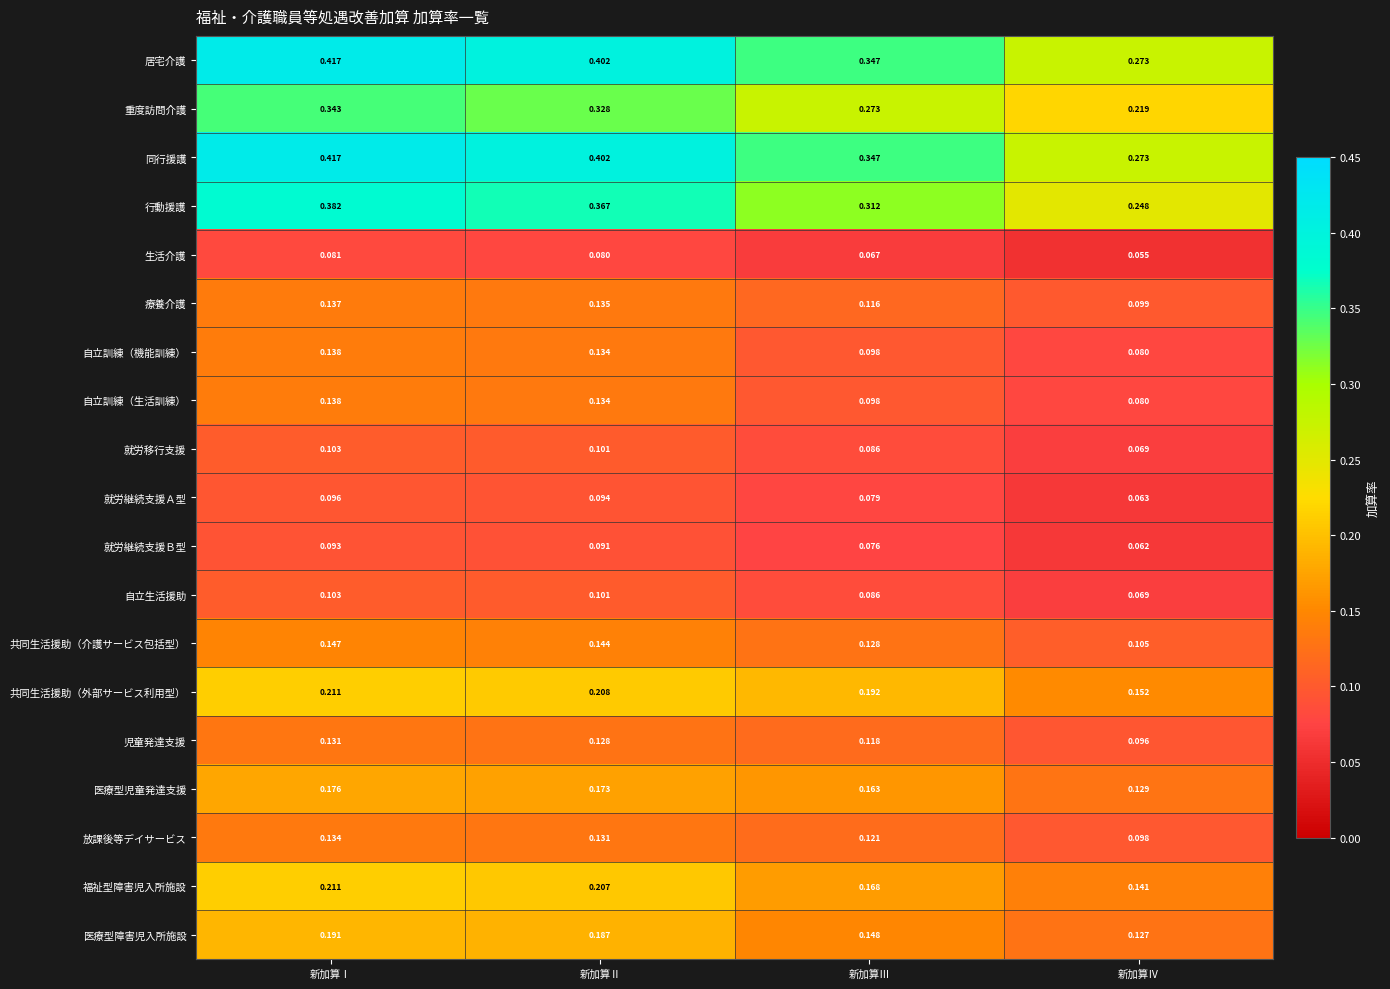

At which category is the sum across all series the highest?

新加算Ⅰ